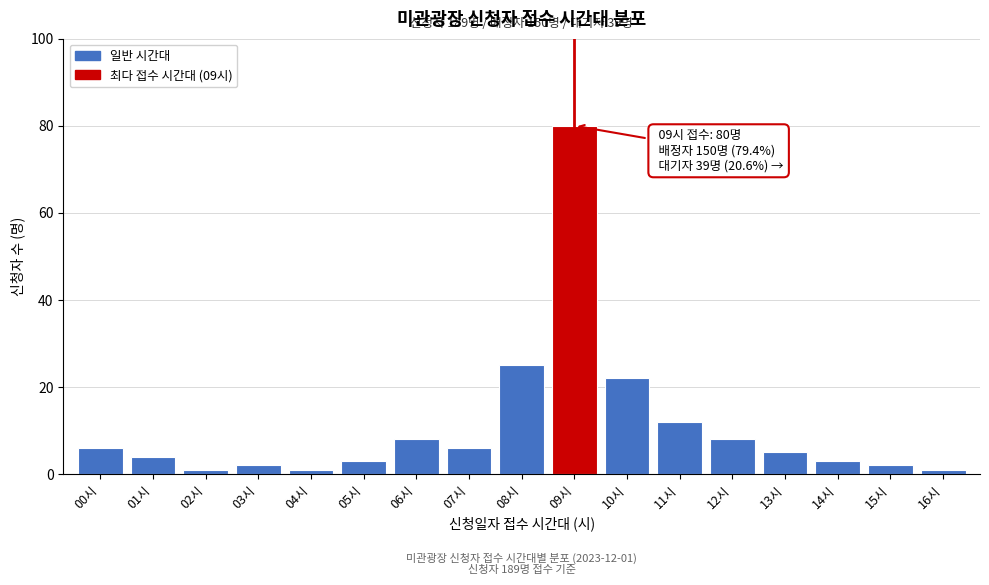

Over which range of the x-axis is the bar tallest?

8.5 to 9.5